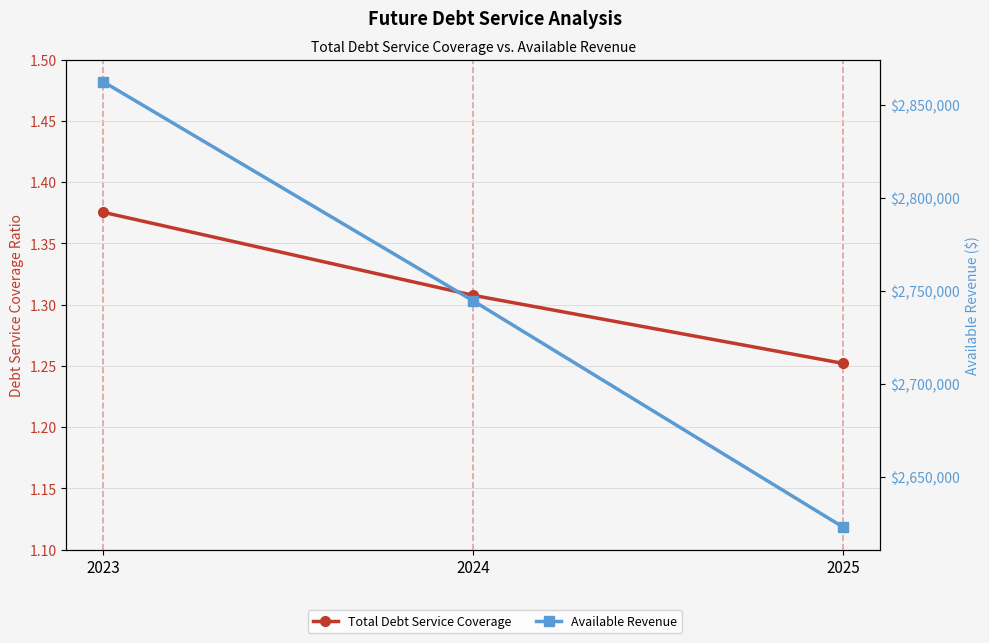

The Available Revenue series shows 1640445.6 at 2025. True or false?

False